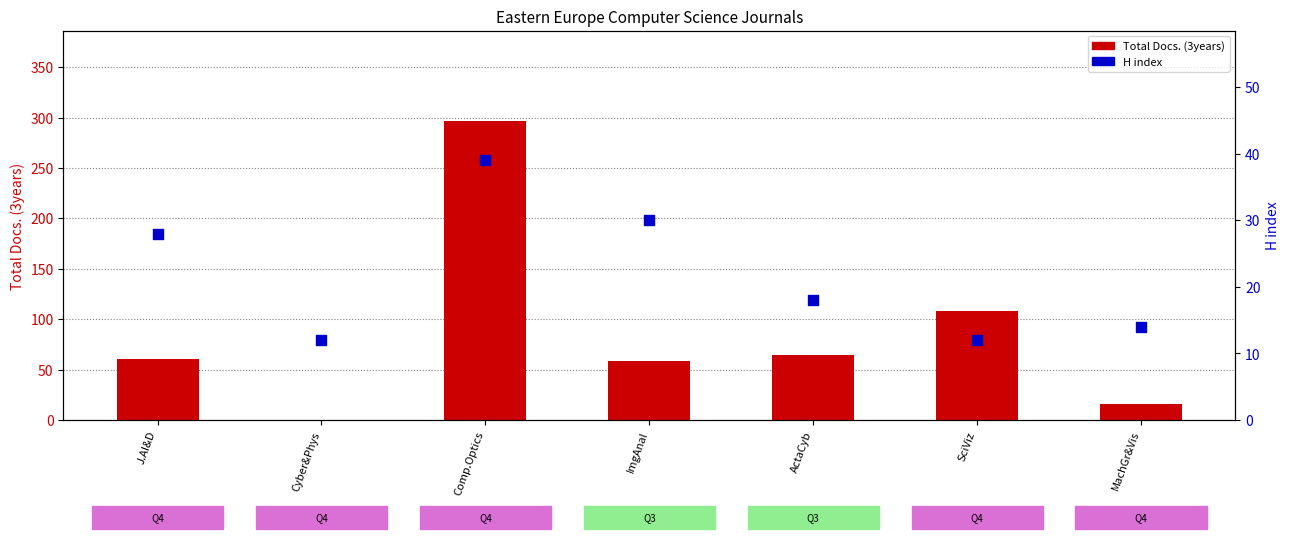

What is the total value across all series at Cyber&Phys?

12